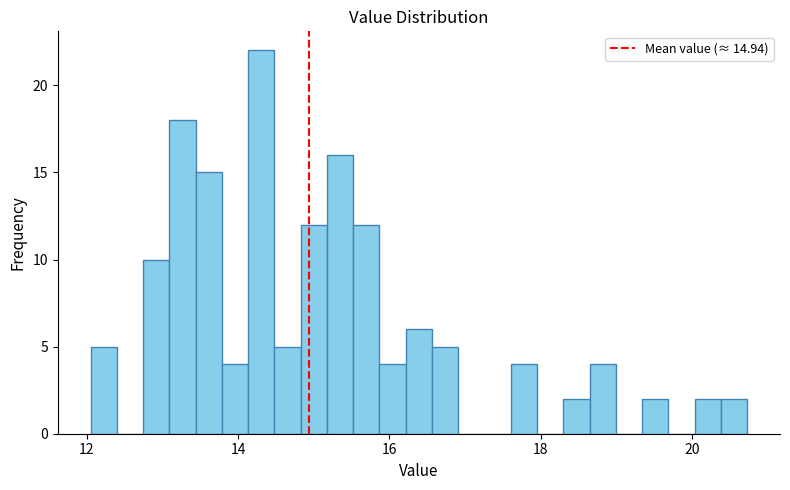

Around what value on the x-axis is the tallest bar? Give the approximate position of its centre, as read against the axis.

14.4